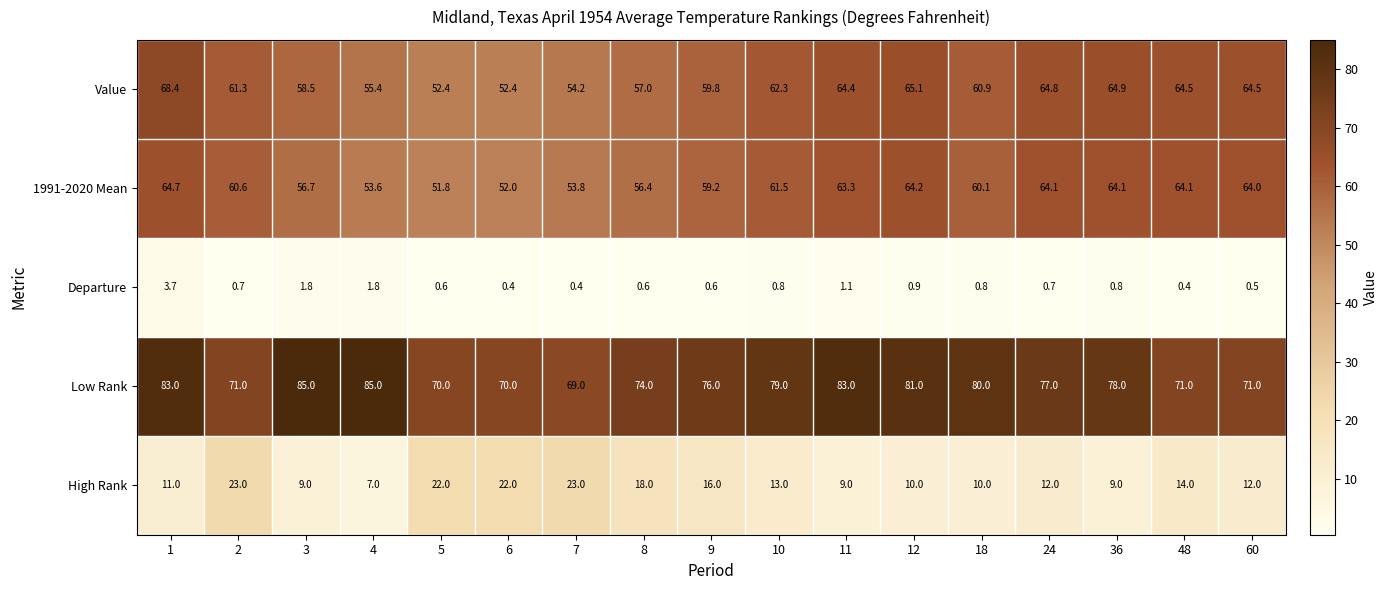

The value of Value at 6 is 69.5. True or false?

False